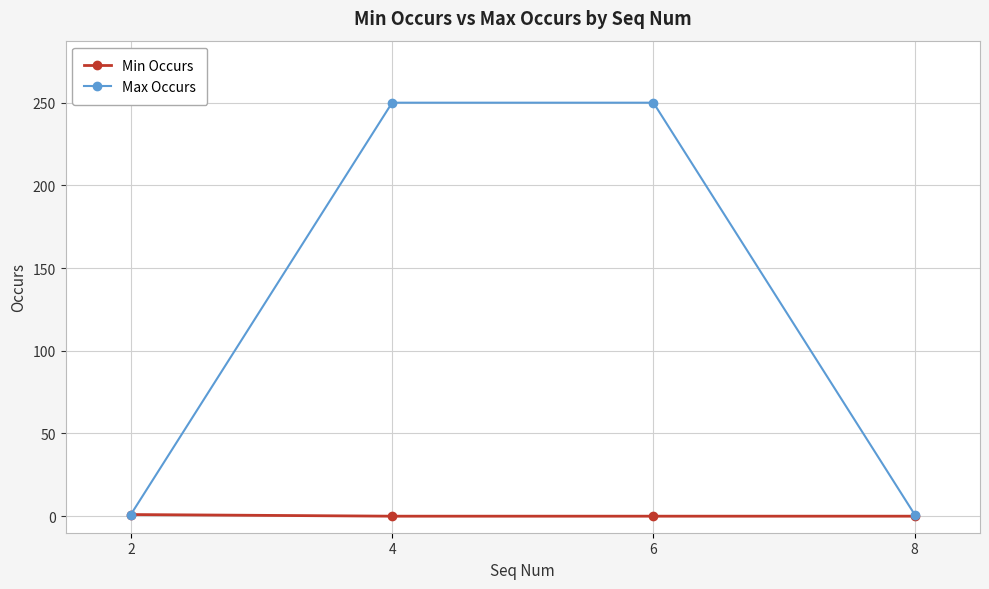

How many Max Occurs values are between 1 and 250?

4